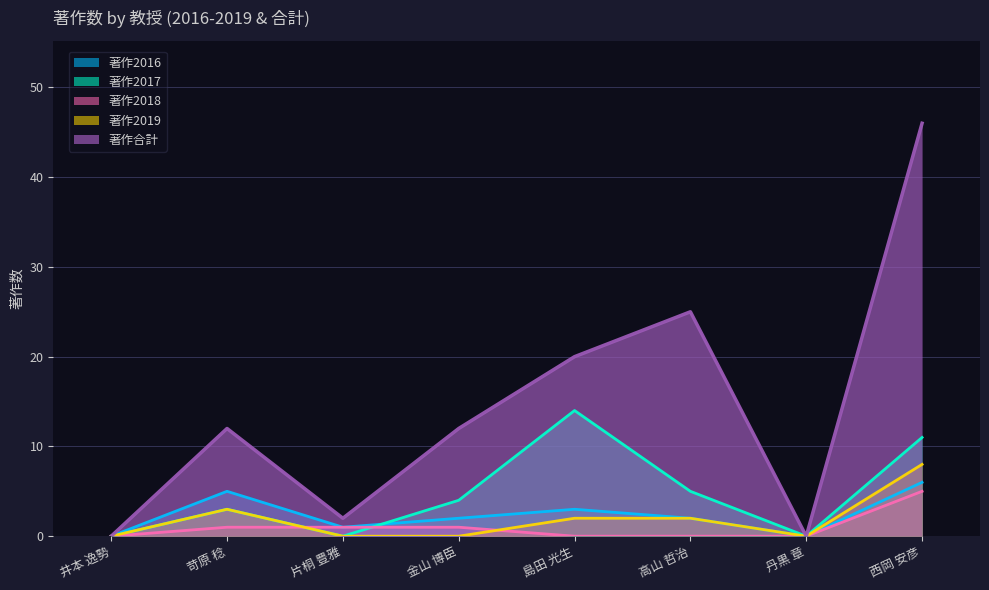

At which category does 著作2016 reach its first local peak?

苛原 稔